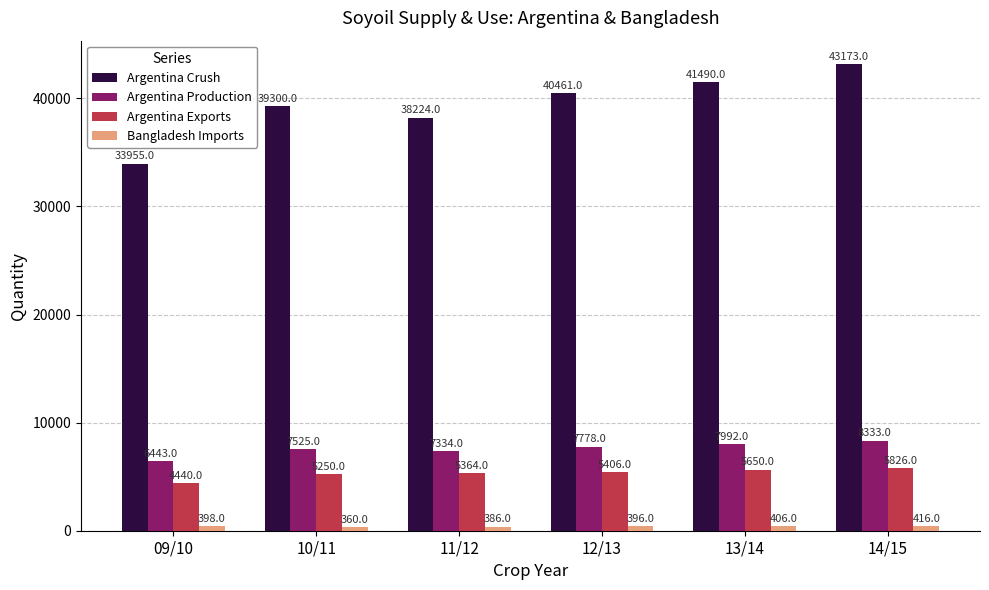

Which series has the largest total across all categories?

Argentina Crush